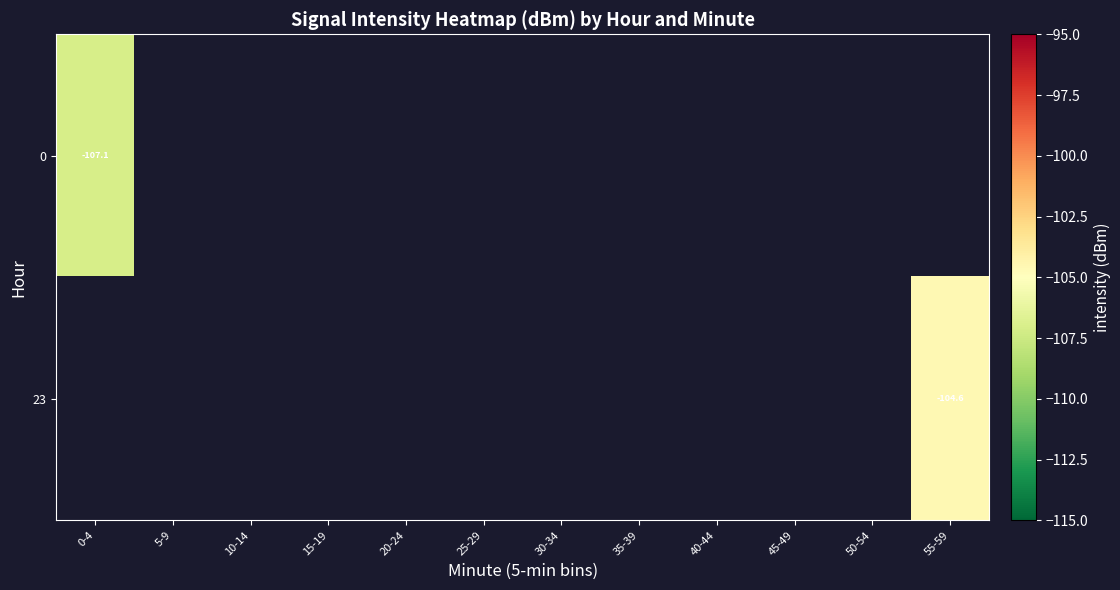

How many data points does each series have?

12